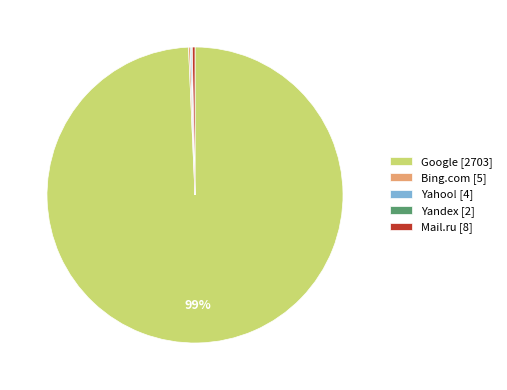

Is there a majority slice in this chart?

Yes